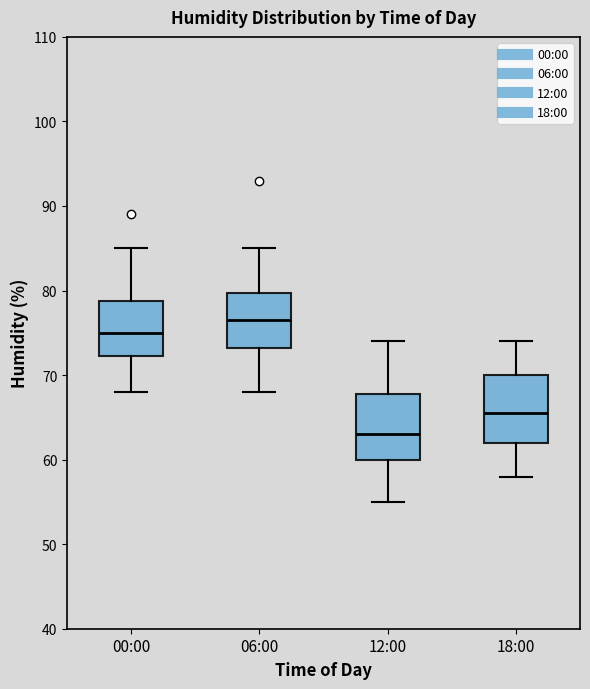

Where does the median line of the box for 06:00 sit on the y-axis? The values are not printed on the chart, so give them approximately, as read against the axis.

77